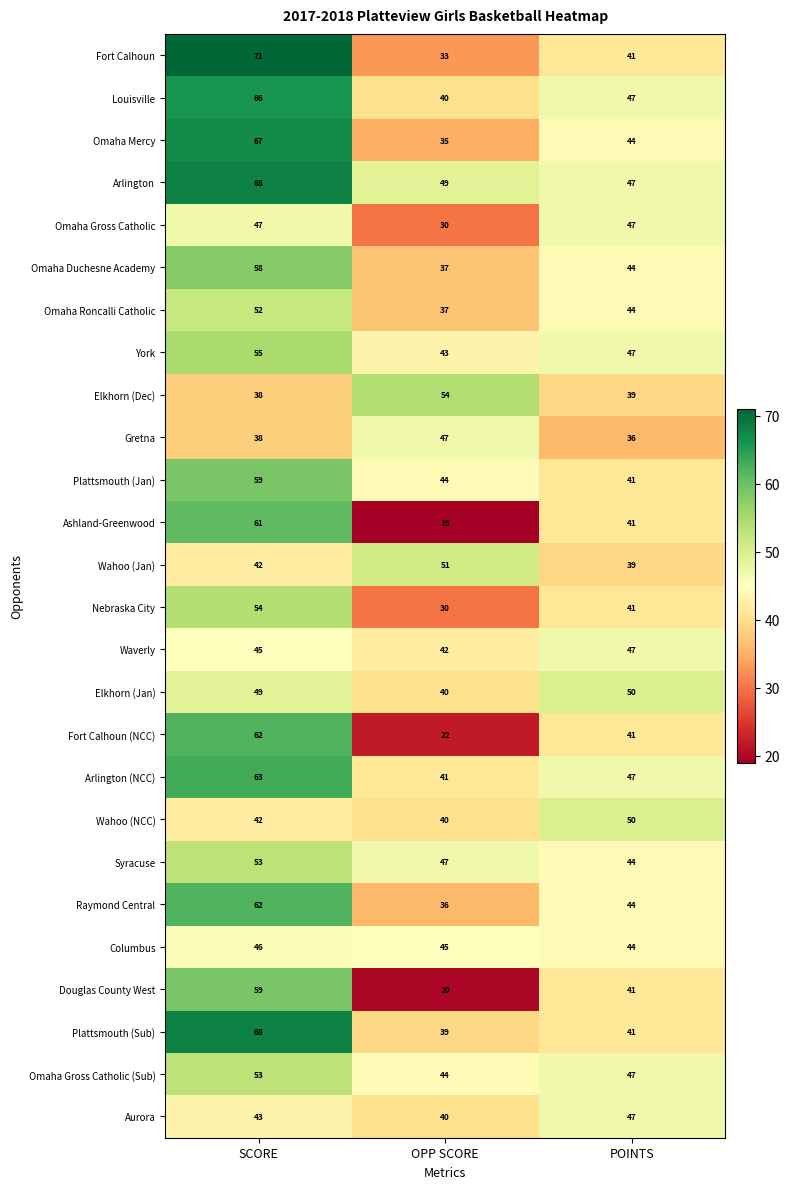

Read the Syracuse value at SCORE.

53